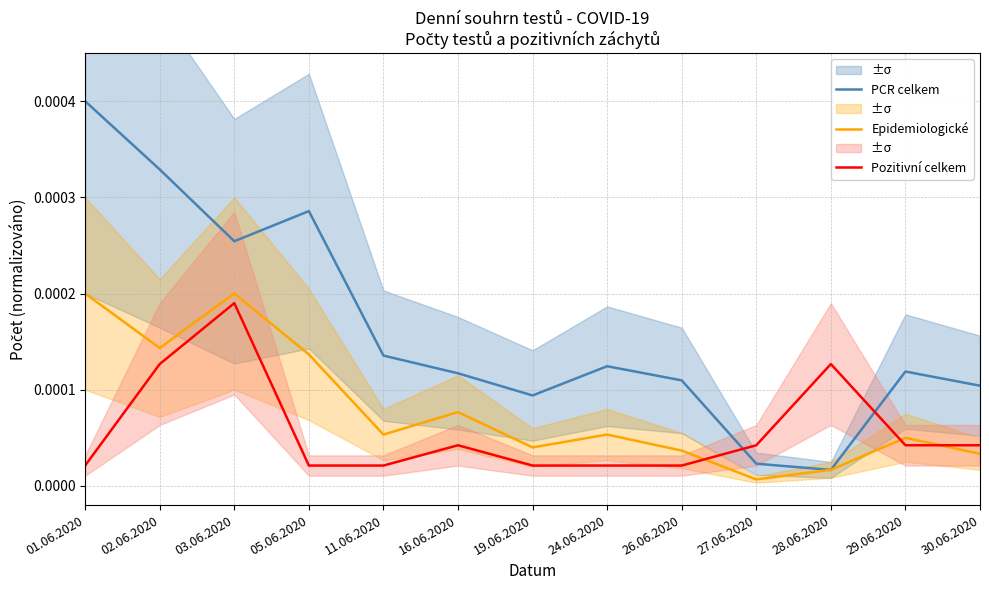

At which label does PCR celkem reach its peak?

01.06.2020